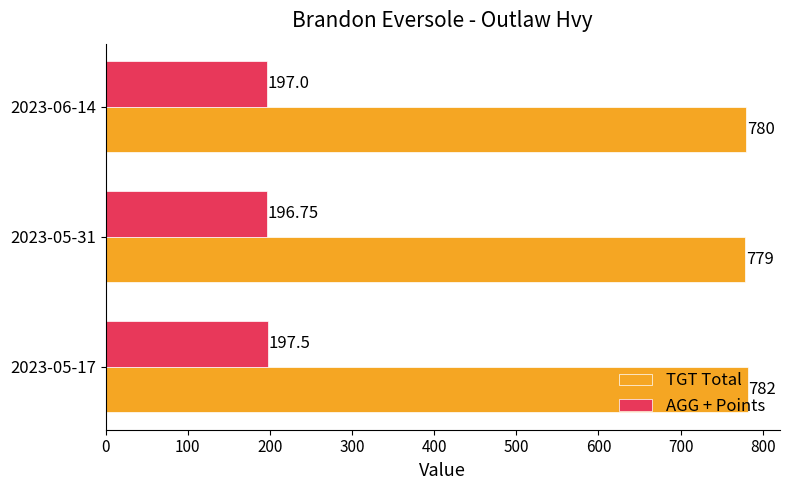

Which series has the largest range (max minus min)?

TGT Total